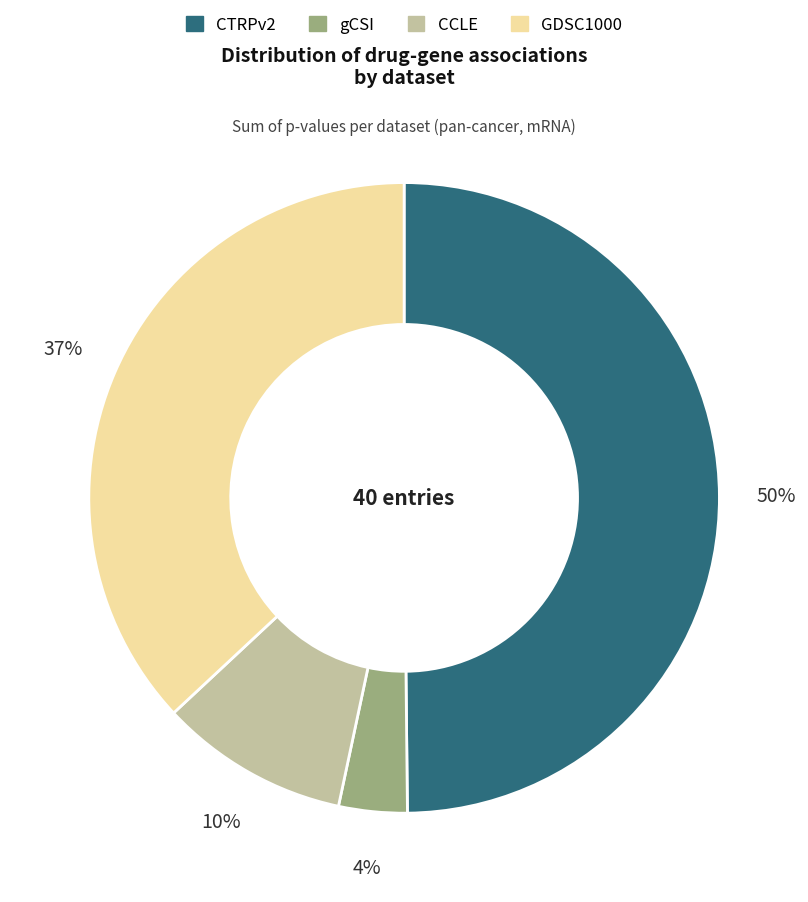

To the nearest percent, what is the difference between the largest and smallest slice percentages?

46%